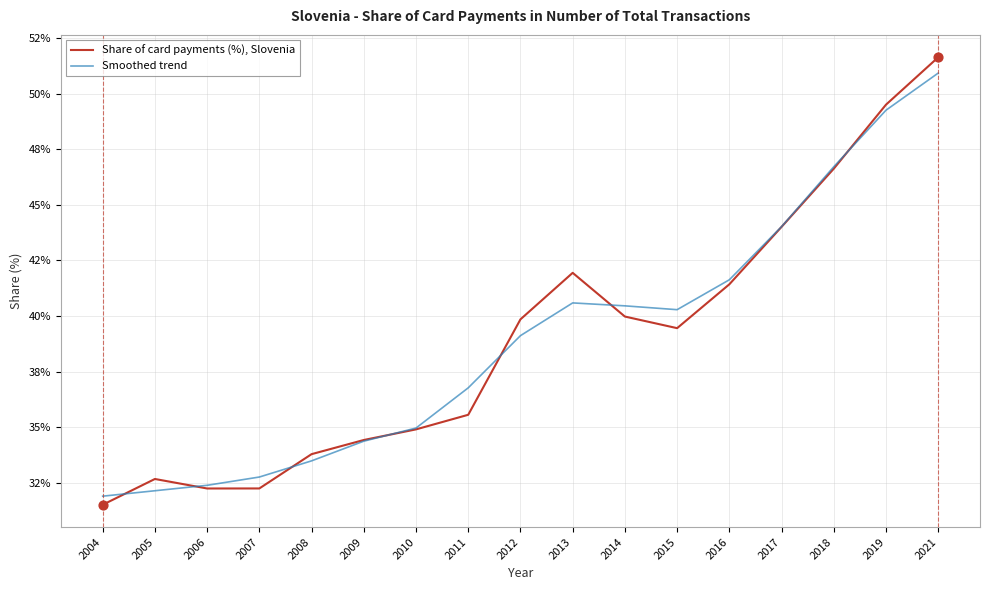

At which category is the sum across all series the highest?

2021